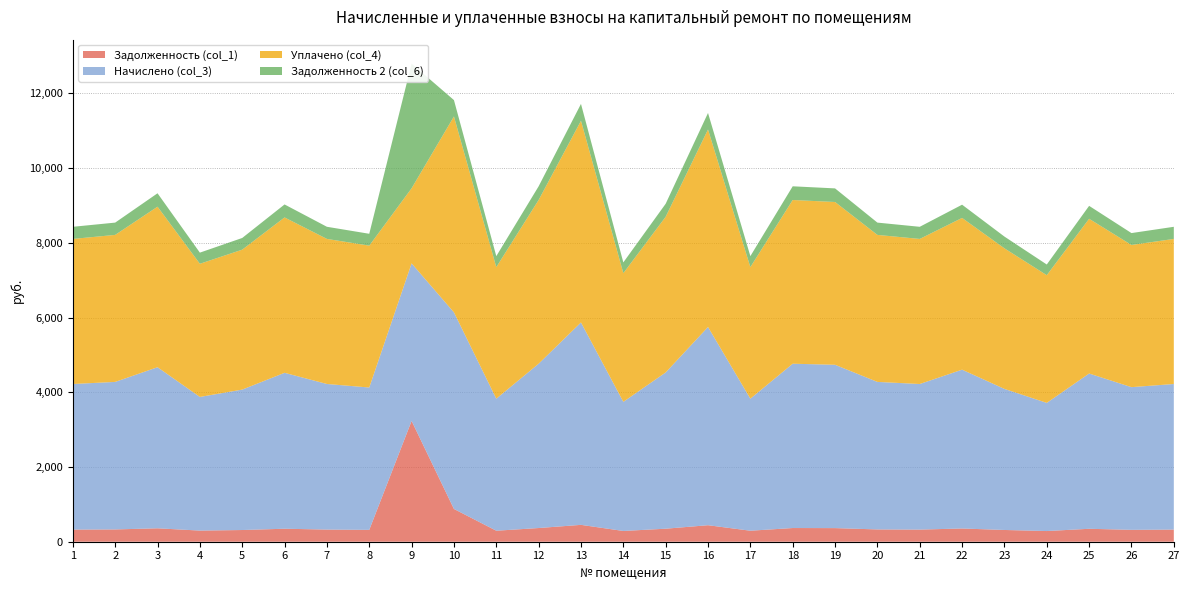

Reading left to right, transcribe all the data shown in this chart.

Задолженность (col_1): 1=324.7	2=329.0	3=359.3	4=298.1	5=313.2	6=347.8	7=325.2	8=317.5	9=3233.6	10=877.0	11=294.5	12=366.5	13=451.4	14=288.0	15=348.5	16=442.1	17=294.5	18=366.5	19=364.3	20=329.0	21=324.7	22=354.2	23=314.6	24=285.8	25=346.3	26=318.2	27=324.7
Начислено (col_3): 1=3896.6	2=3948.5	3=4311.4	4=3577.0	5=3758.4	6=4173.1	7=3896.6	8=3810.2	9=4216.3	10=5261.8	11=3533.8	12=4397.8	13=5417.3	14=3456.0	15=4181.8	16=5305.0	17=3533.8	18=4397.8	19=4371.8	20=3948.5	21=3896.6	22=4250.9	23=3775.7	24=3430.1	25=4155.8	26=3818.9	27=3896.6
Уплачено (col_4): 1=3883.1	2=3934.8	3=4296.4	4=3564.5	5=3745.3	6=4158.6	7=3883.2	8=3797.0	9=2010.3	10=5243.5	11=3521.5	12=4382.5	13=5398.5	14=3444.0	15=4167.2	16=5286.5	17=3521.5	18=4382.5	19=4356.7	20=3934.8	21=3883.1	22=4061.4	23=3762.6	24=3418.2	25=4141.4	26=3805.6	27=3883.1
Задолженность 2 (col_6): 1=324.7	2=329.0	3=359.3	4=298.1	5=313.2	6=347.8	7=324.6	8=317.5	9=3337.7	10=438.5	11=294.5	12=366.5	13=451.4	14=288.0	15=348.5	16=442.1	17=294.5	18=366.5	19=364.3	20=329.0	21=324.7	22=354.2	23=314.6	24=285.8	25=346.3	26=318.2	27=324.7